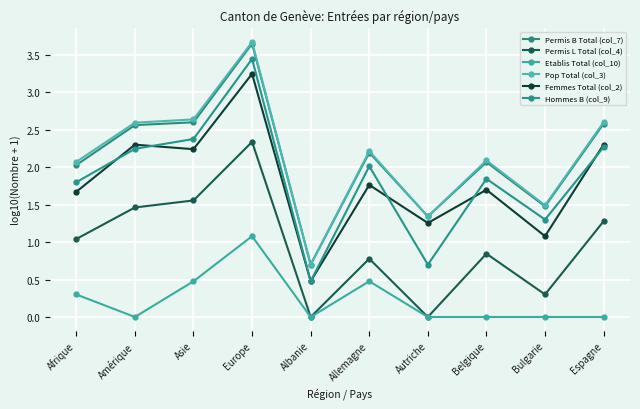

What is the approximate value of Pop Total (col_3) at Bulgarie?

1.5